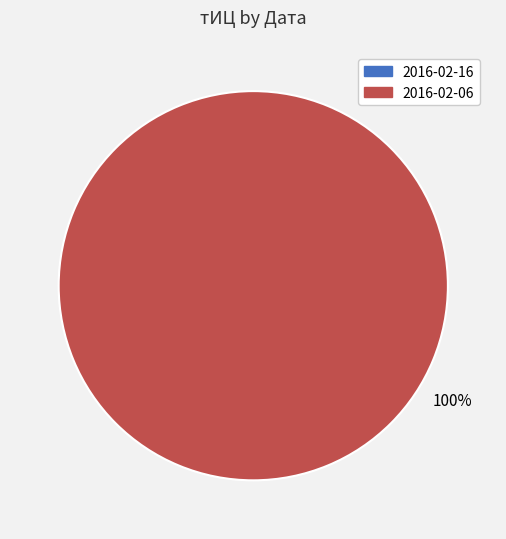

To the nearest percent, what percentage of the pie is 2016-02-06?

100%